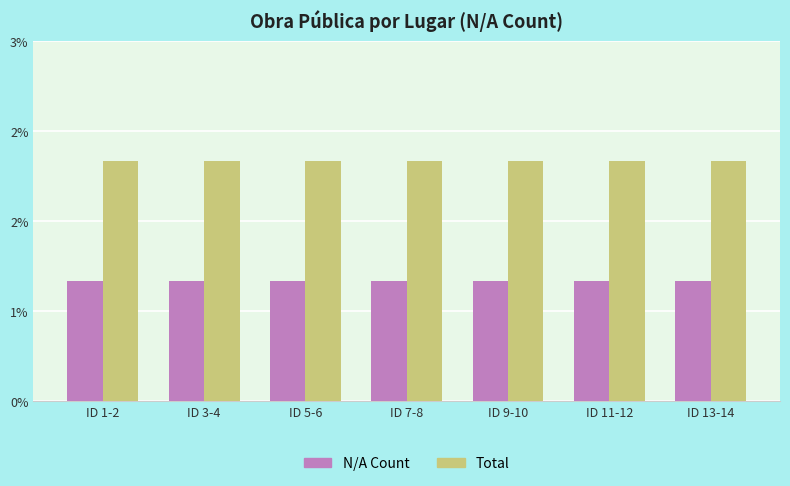

Are the bars grouped side by side (vs. stacked)?

Yes